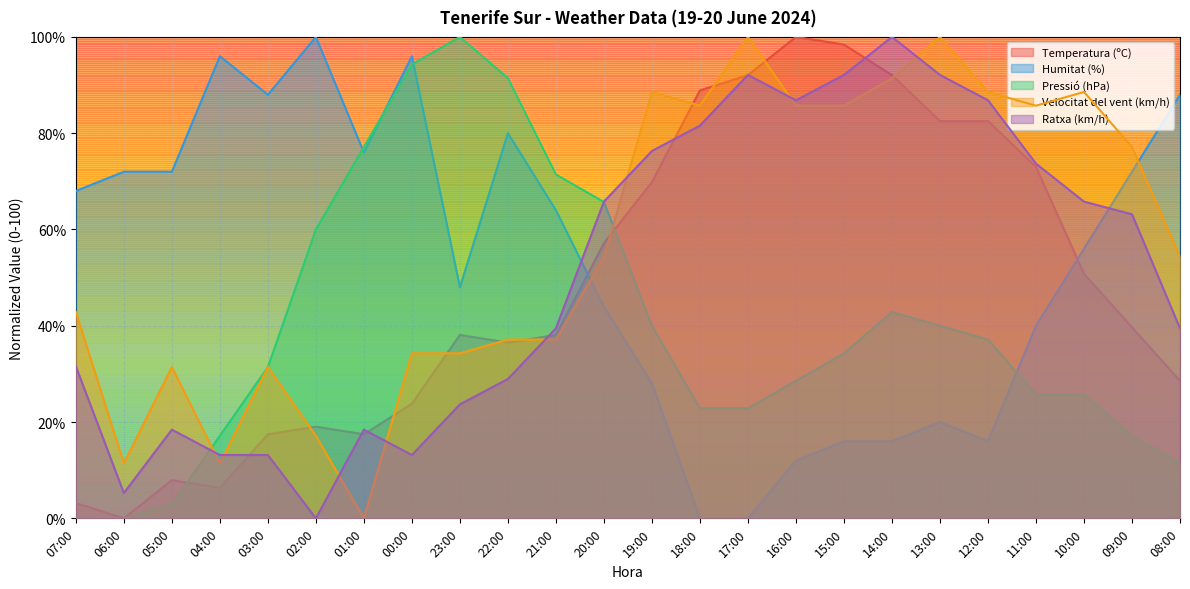

Rank the series at 07:00 from lowest to highest value.

Pressió (hPa), Temperatura (ºC), Ratxa (km/h), Velocitat del vent (km/h), Humitat (%)